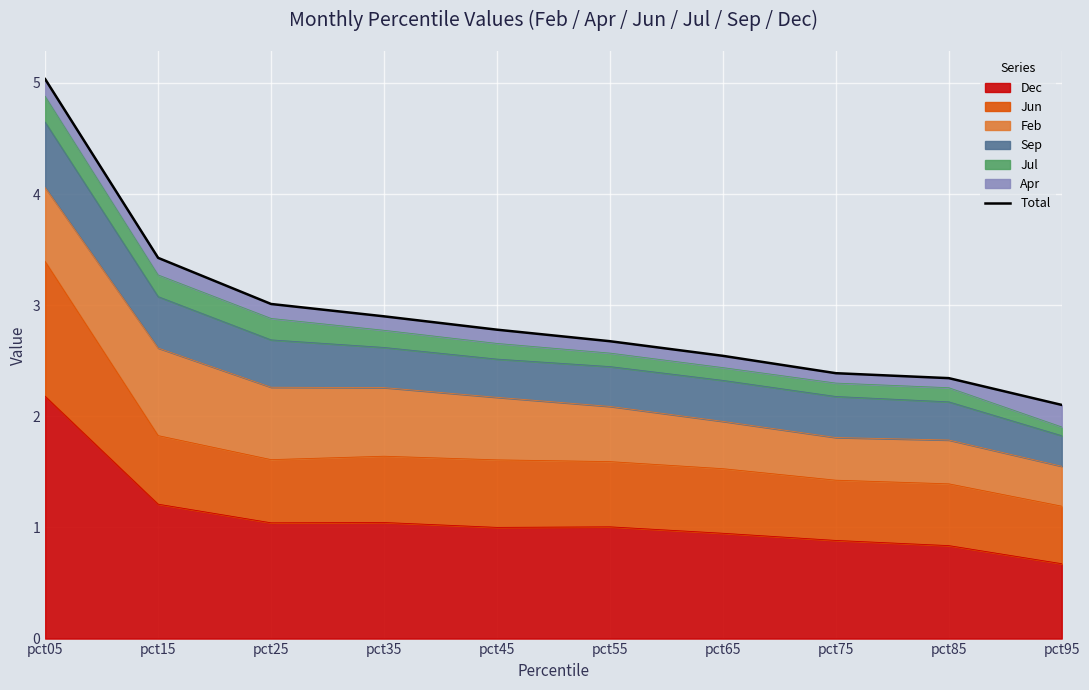

Does the chart display data point markers on the line(s)?

No